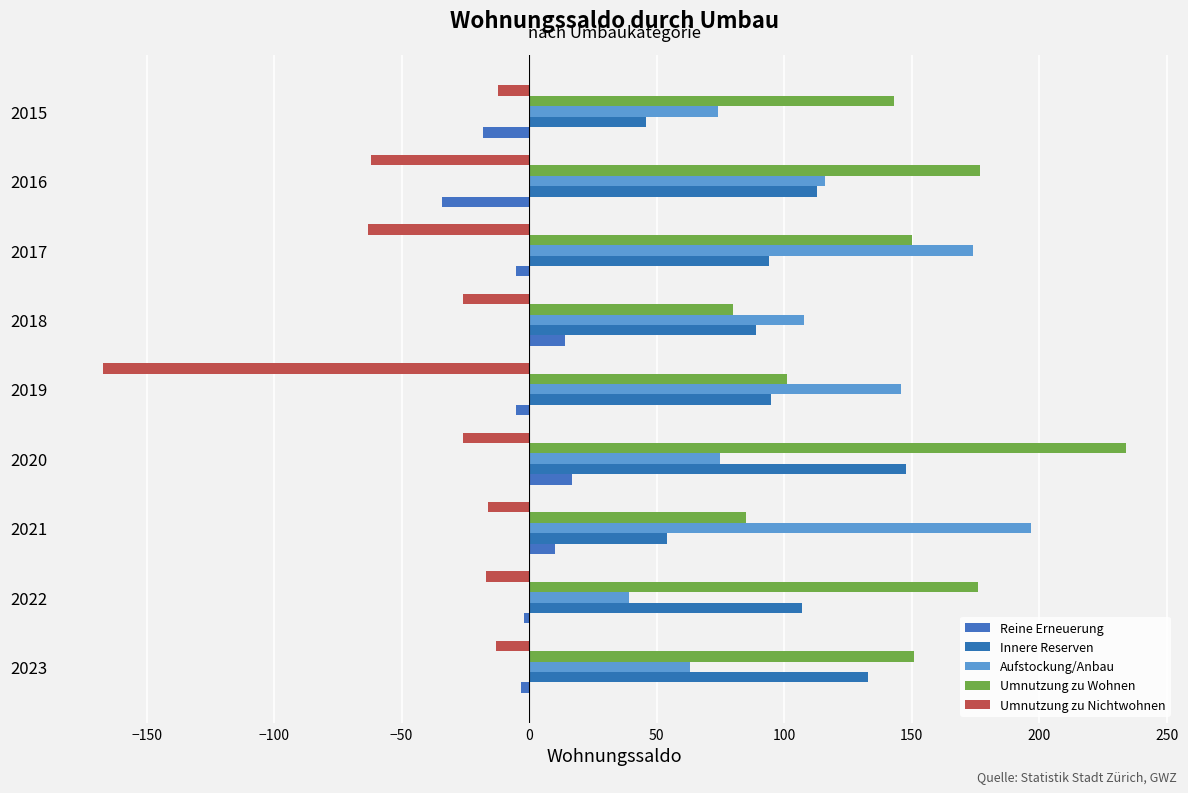

Count the number of data series in this chart.

5